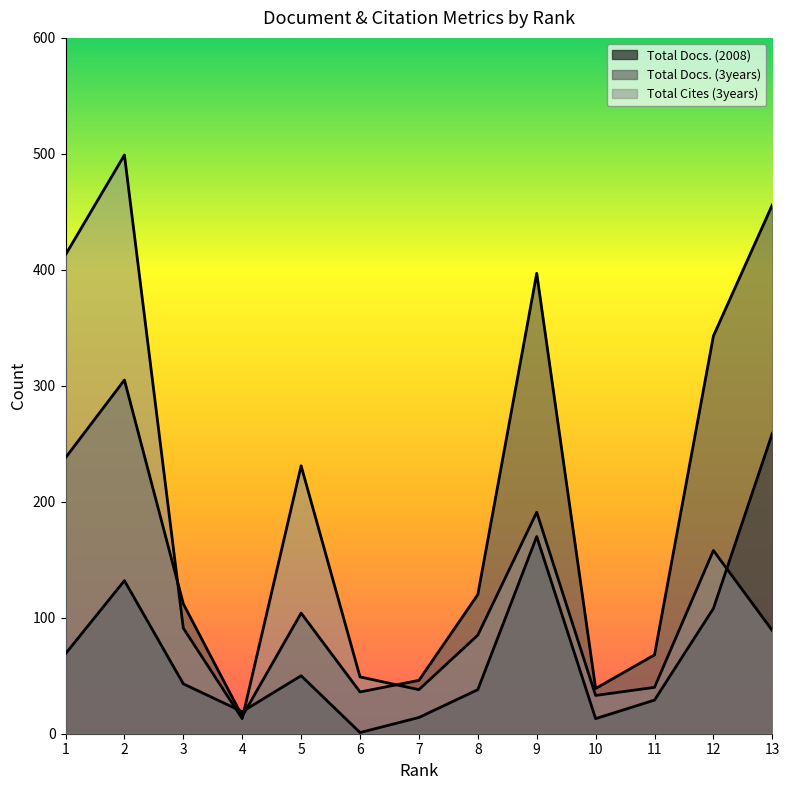

What is the total value across all series at 6?

86